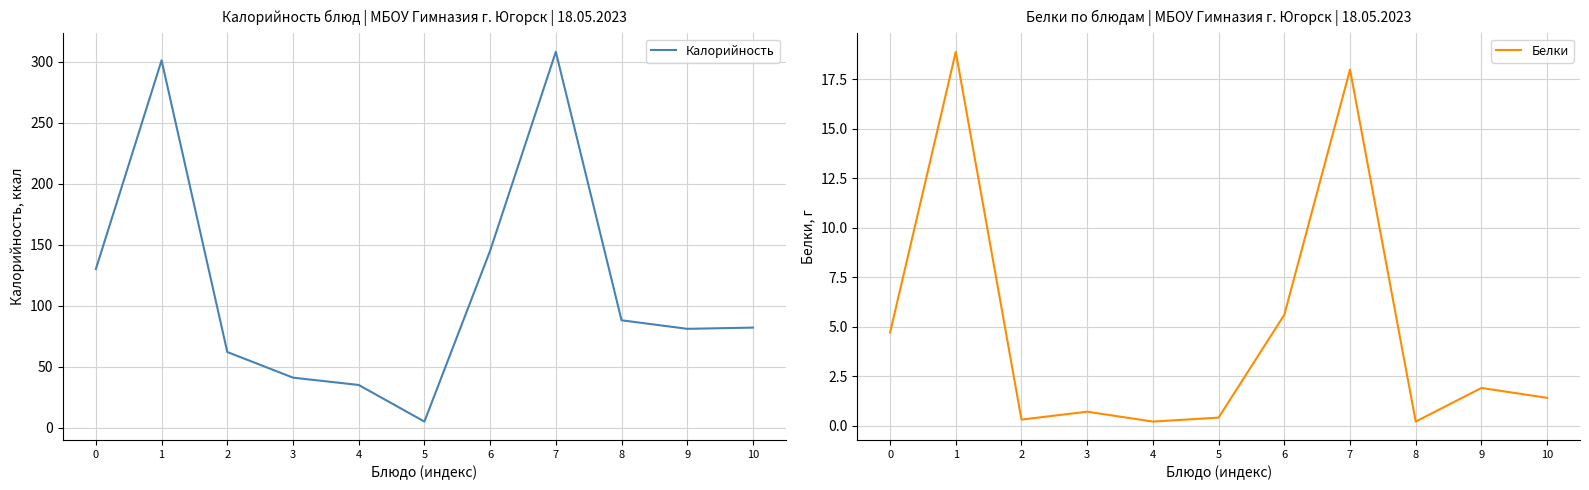

List the labels in order of Калорийность value, smallest first.

5, 4, 3, 2, 9, 10, 8, 0, 6, 1, 7